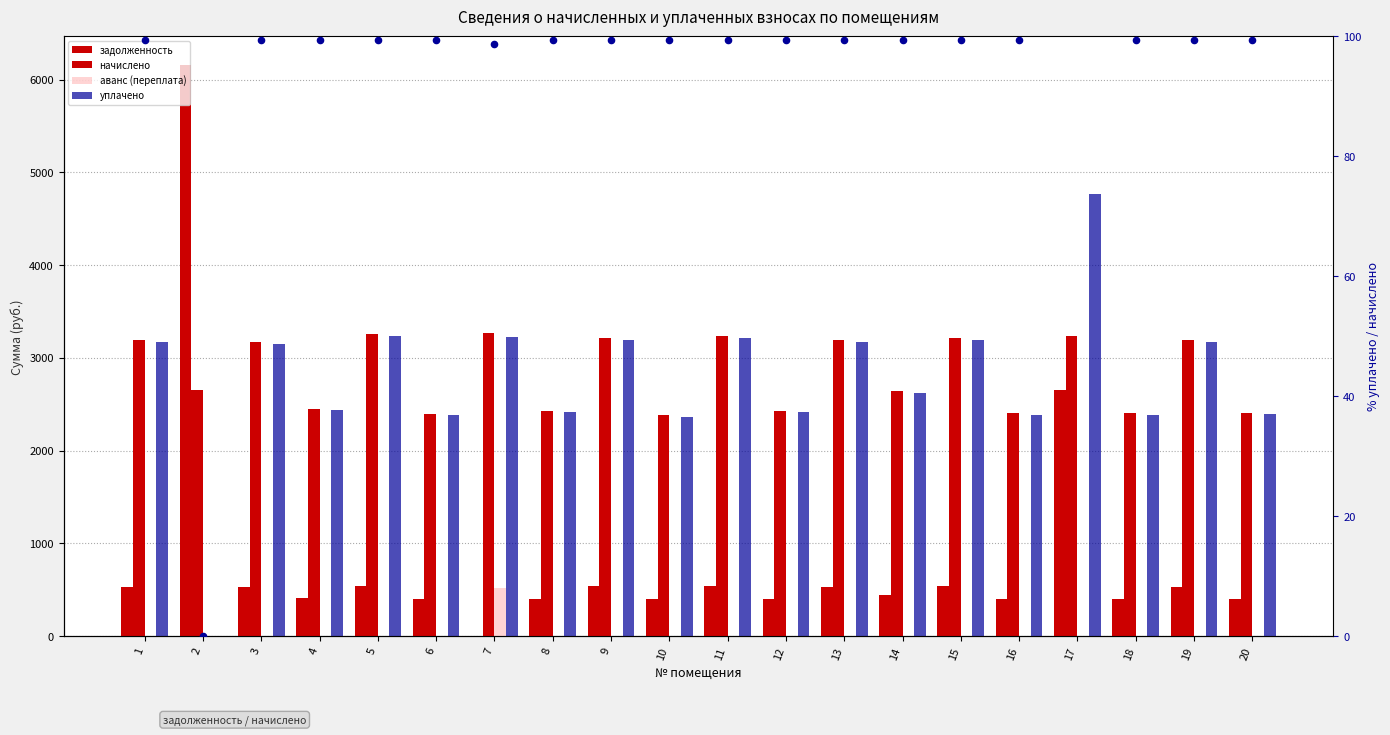

What is the total value across all series at 4?

5392.4